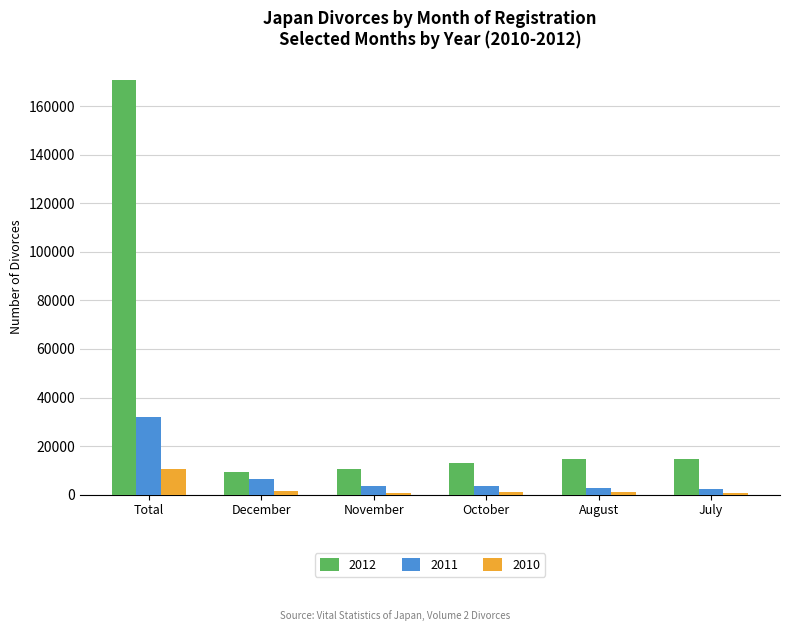

True or false: 2010 has a value of 1075 at October.

True